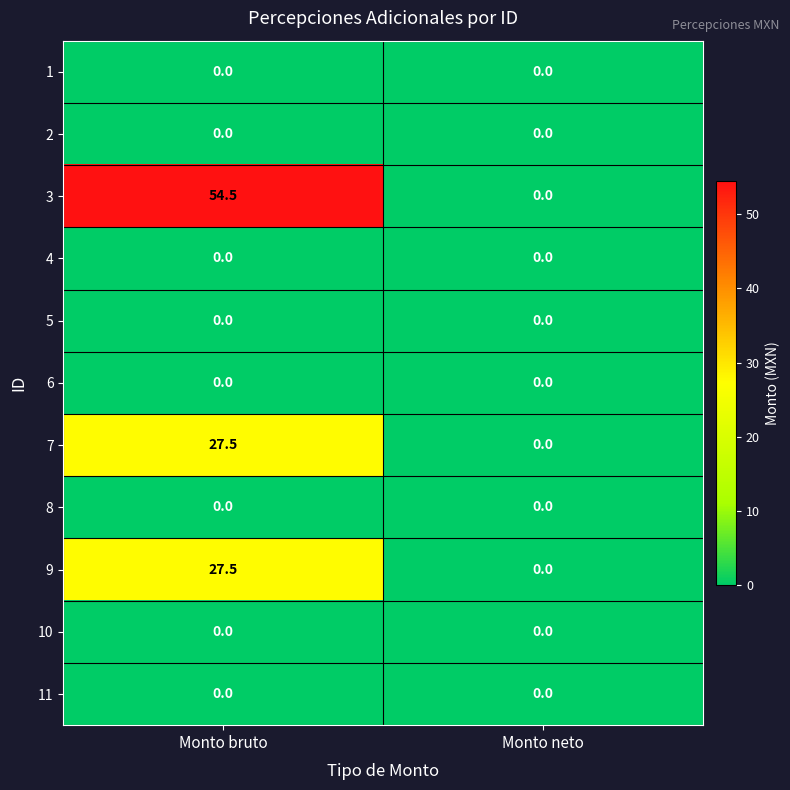

The value of 7 at Monto bruto is 11.3. True or false?

False